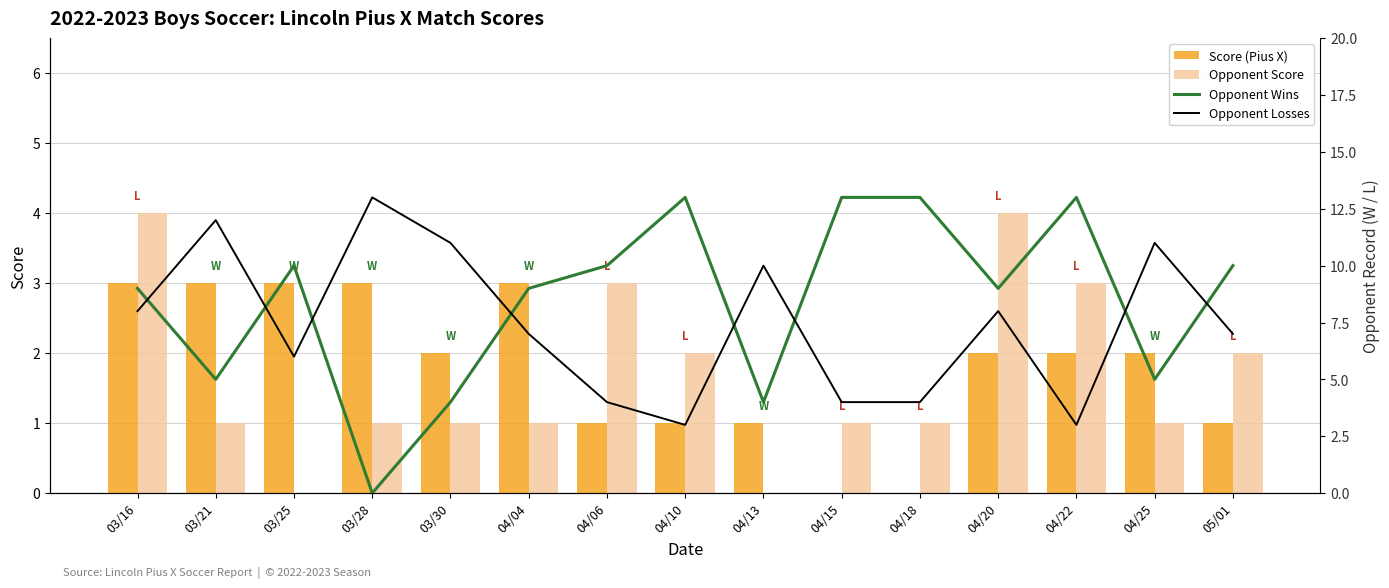

What is the value of the Score (Pius X) bar at the 14th from the left?

2